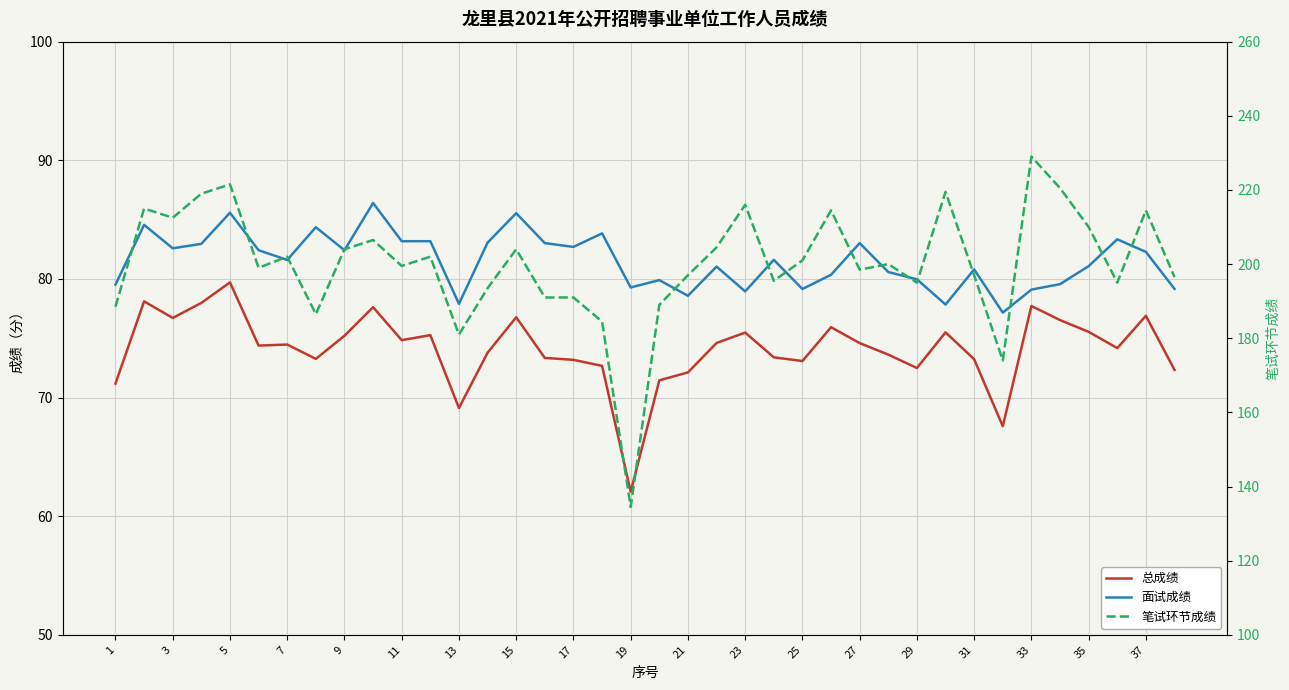

In 笔试环节成绩, how many points are lower than both neighbors (excluding endpoints)?

11